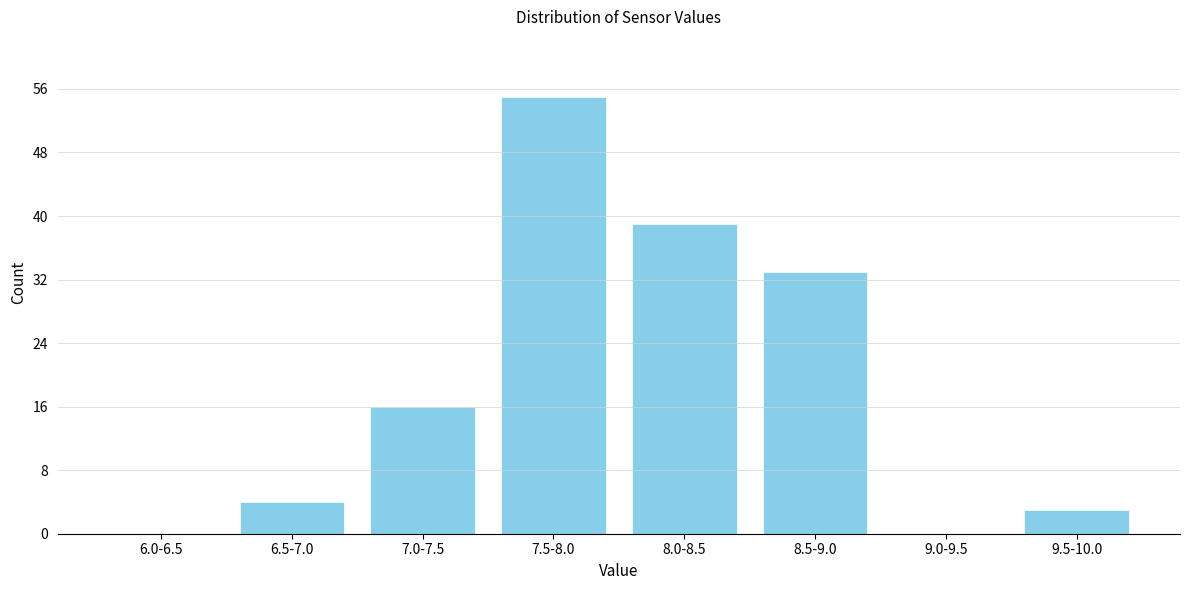

Reading left to right, transcribe all the data shown in this chart.

6.0-6.5=0	6.5-7.0=4	7.0-7.5=16	7.5-8.0=55	8.0-8.5=39	8.5-9.0=33	9.0-9.5=0	9.5-10.0=3